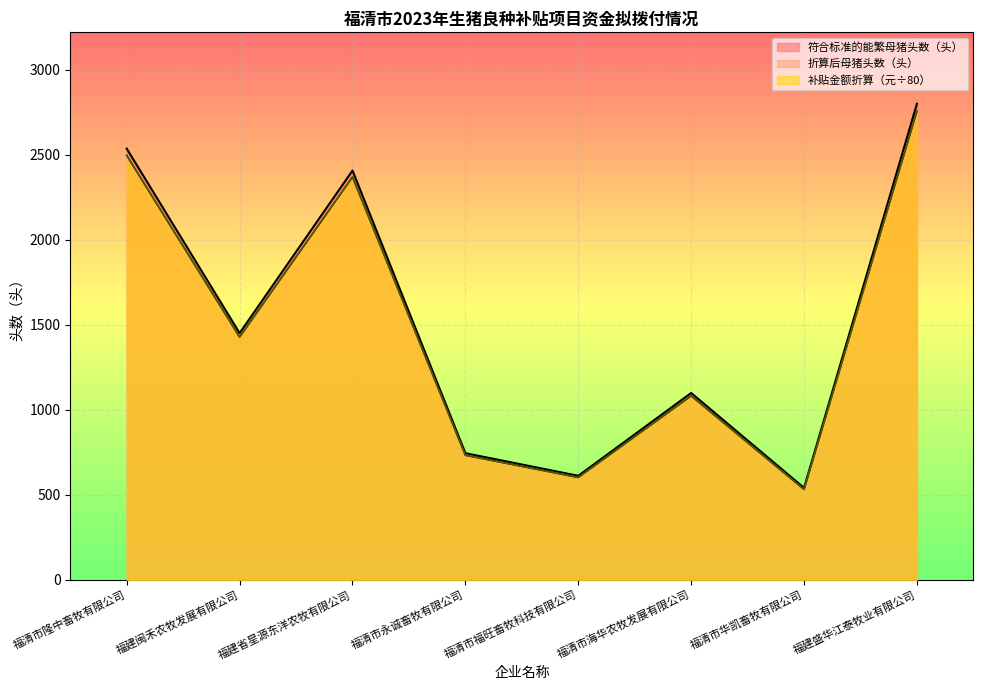

Rank the series by their maximum value, from highest to lowest.

符合标准的能繁母猪头数（头）, 折算后母猪头数（头）, 补贴金额（元）